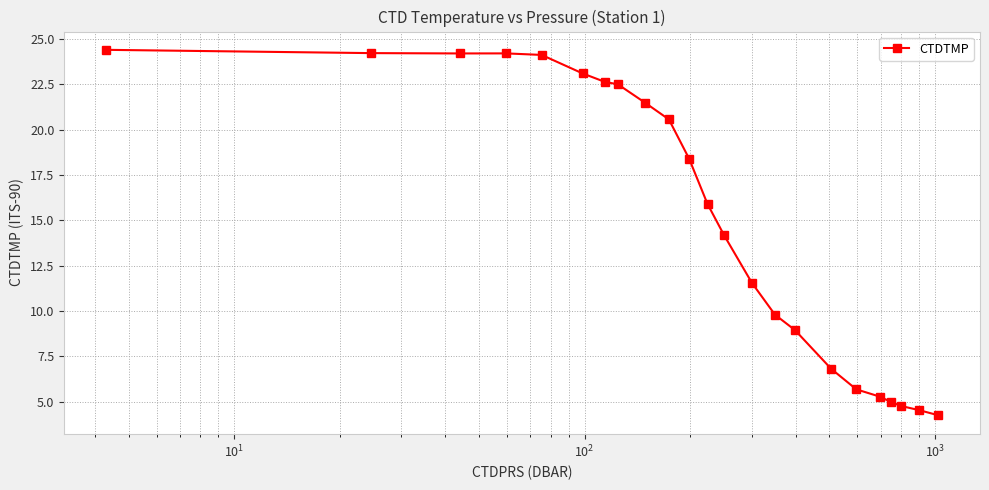

What is the value of the 22nd point from the left?

4.5